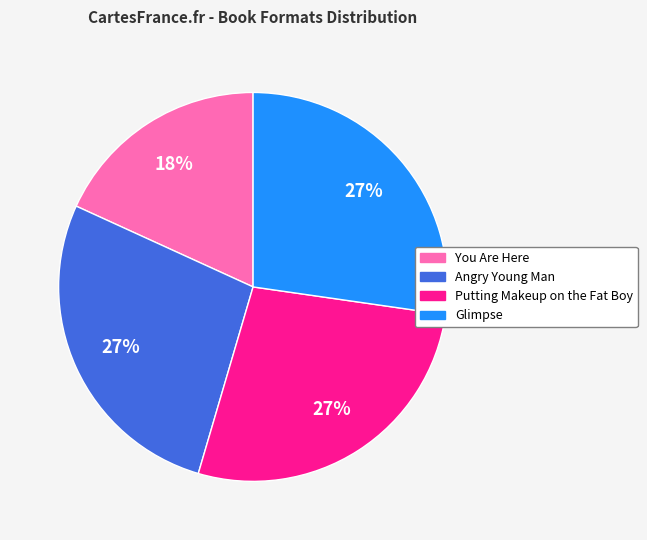

Combined, do Glimpse and You Are Here account for over 50%?

No